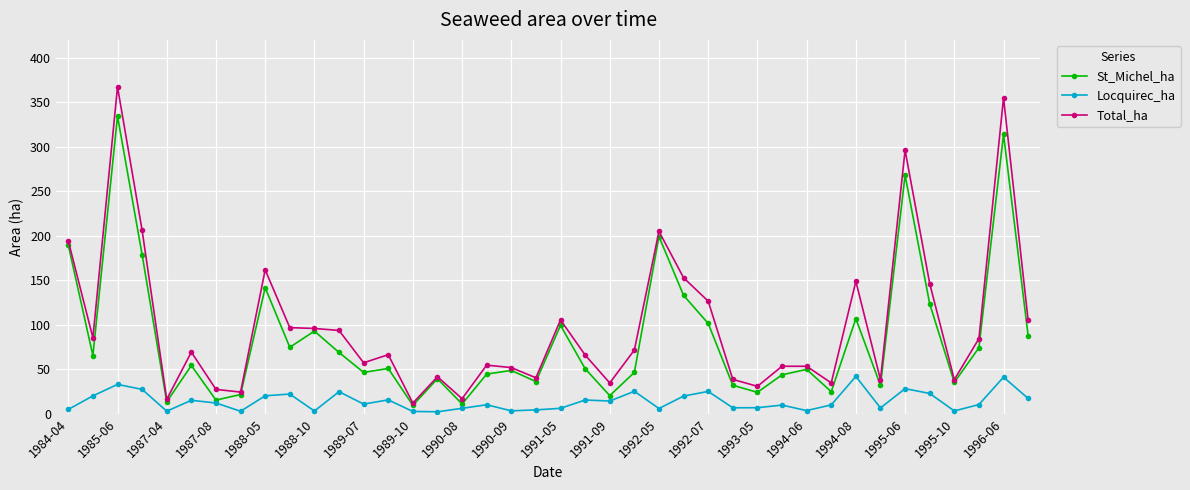

True or false: Total_ha and Locquirec_ha cross at least once.

False